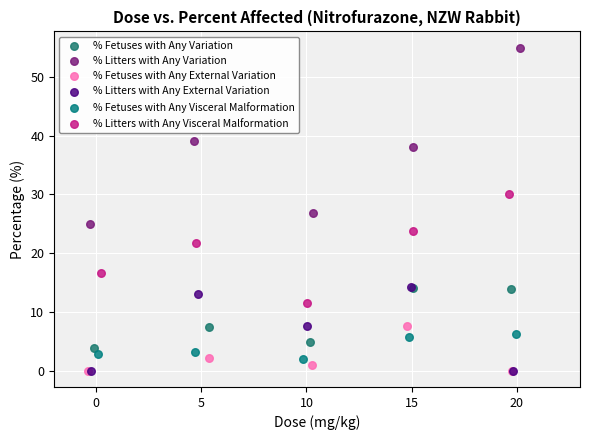

Which series has the widest spread of Y values?

% Litters with Any Variation